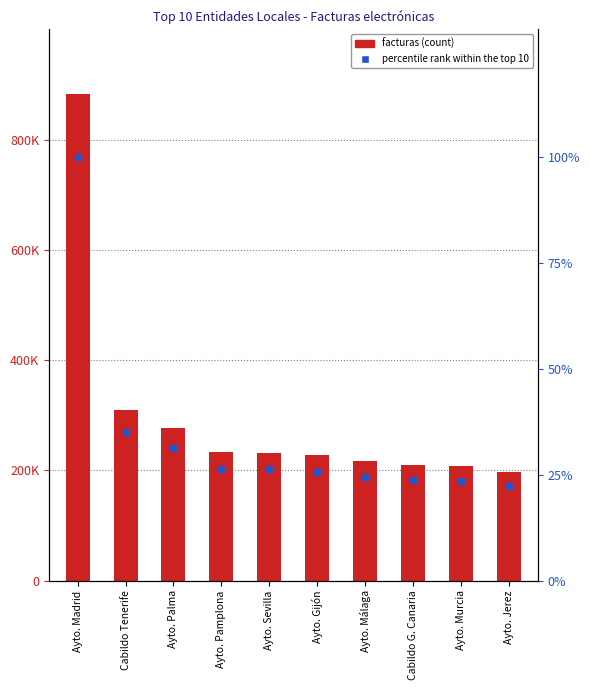

Which series has the largest range (max minus min)?

Top 10 de facturas